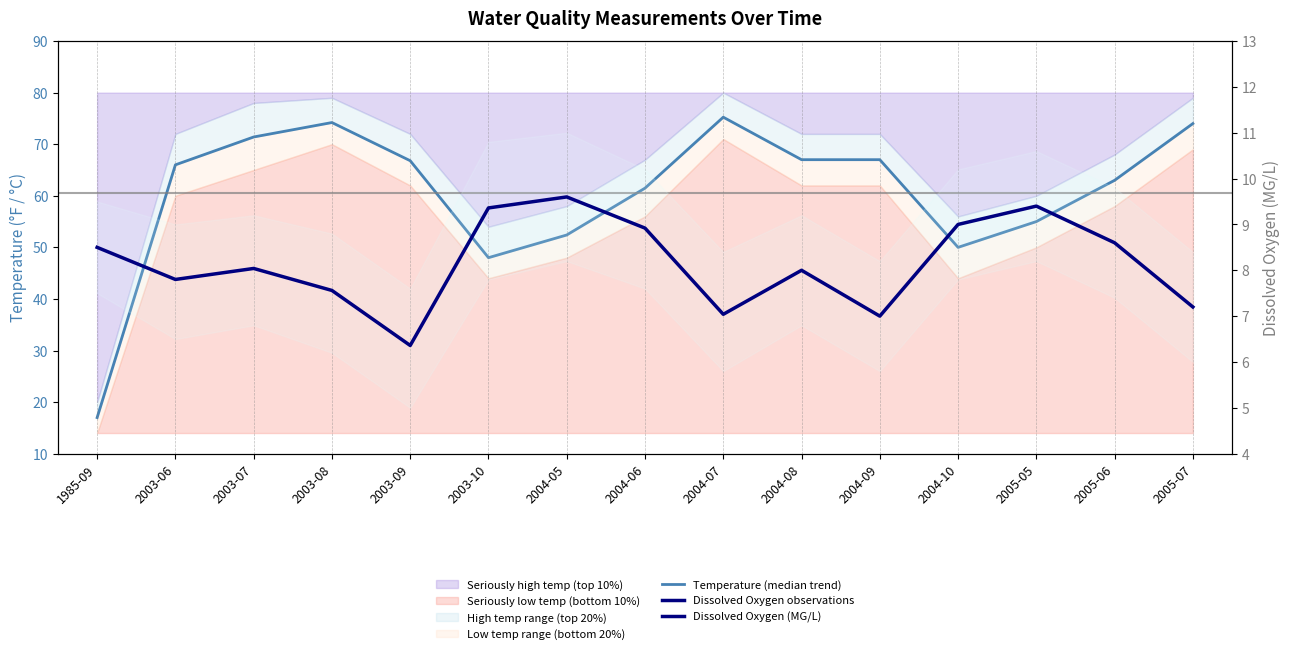

Which has a higher value, 2004-06 or 2003-07?

2003-07